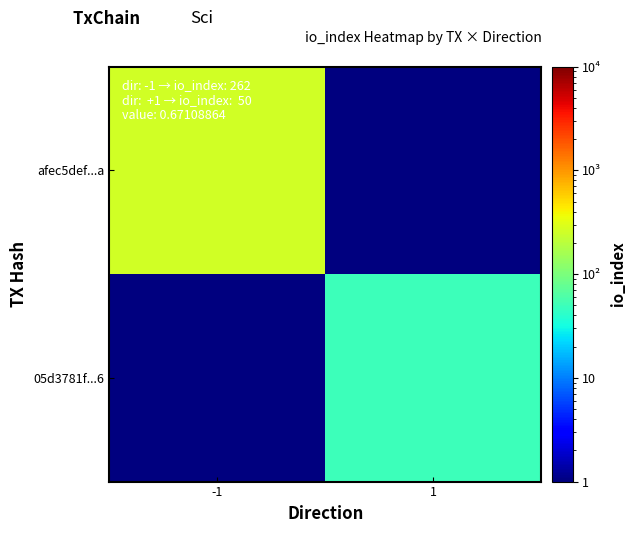

Reading left to right, list all the values displayed in this chart.

afec5def...a: -1=262.0	1=0.1
05d3781f...6: -1=0.1	1=50.0